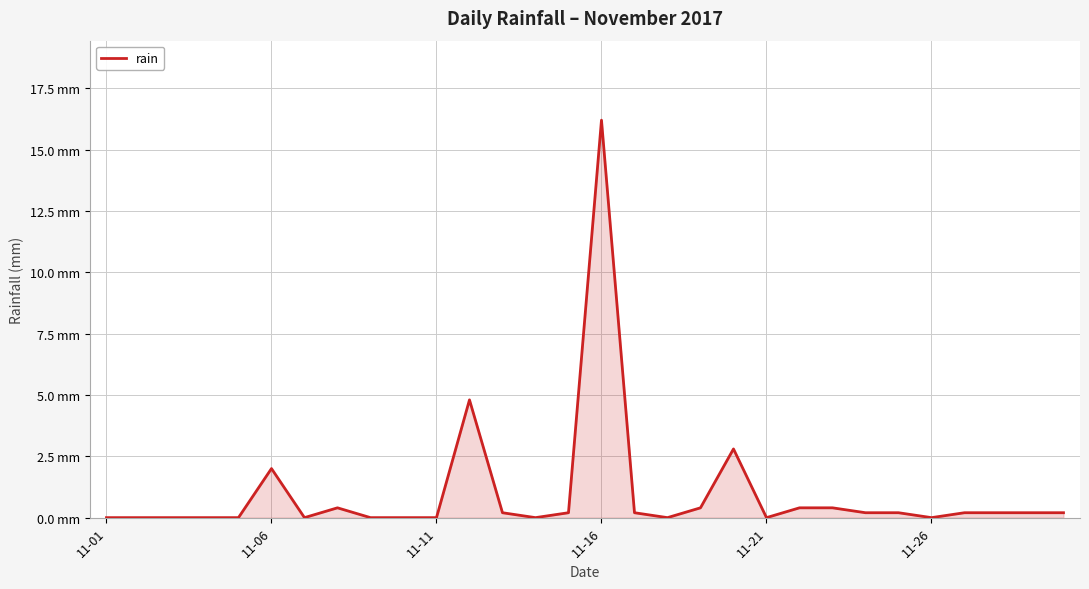

Does the chart have visible grid lines?

Yes